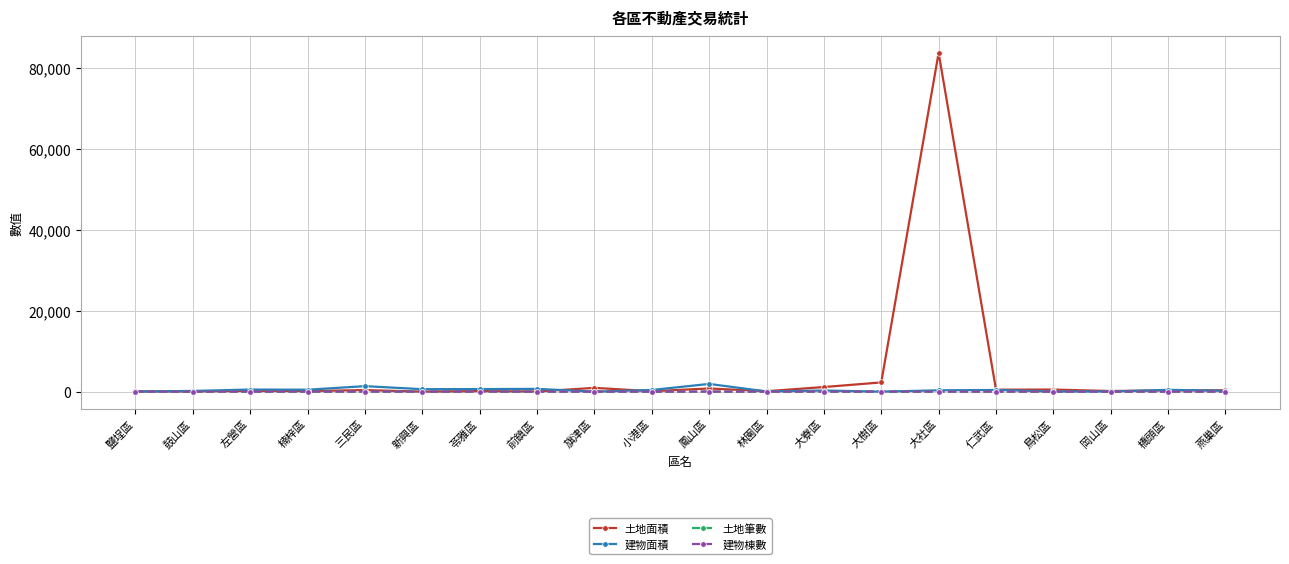

Which series has the widest spread of values?

土地面積